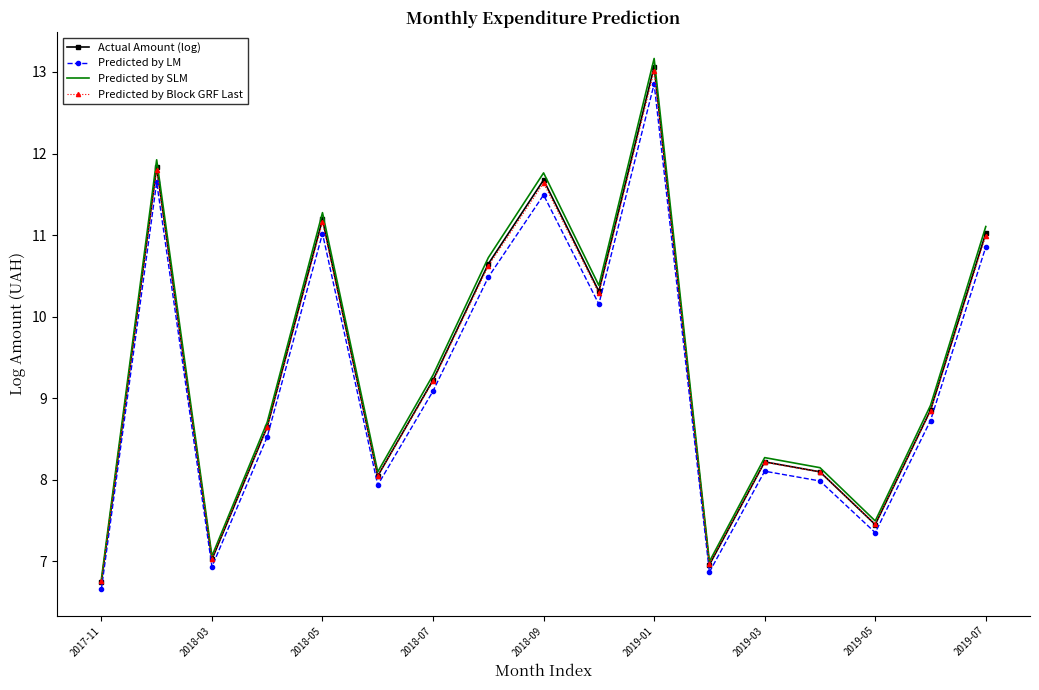

What is the highest value of the Predicted by LM series?

12.9